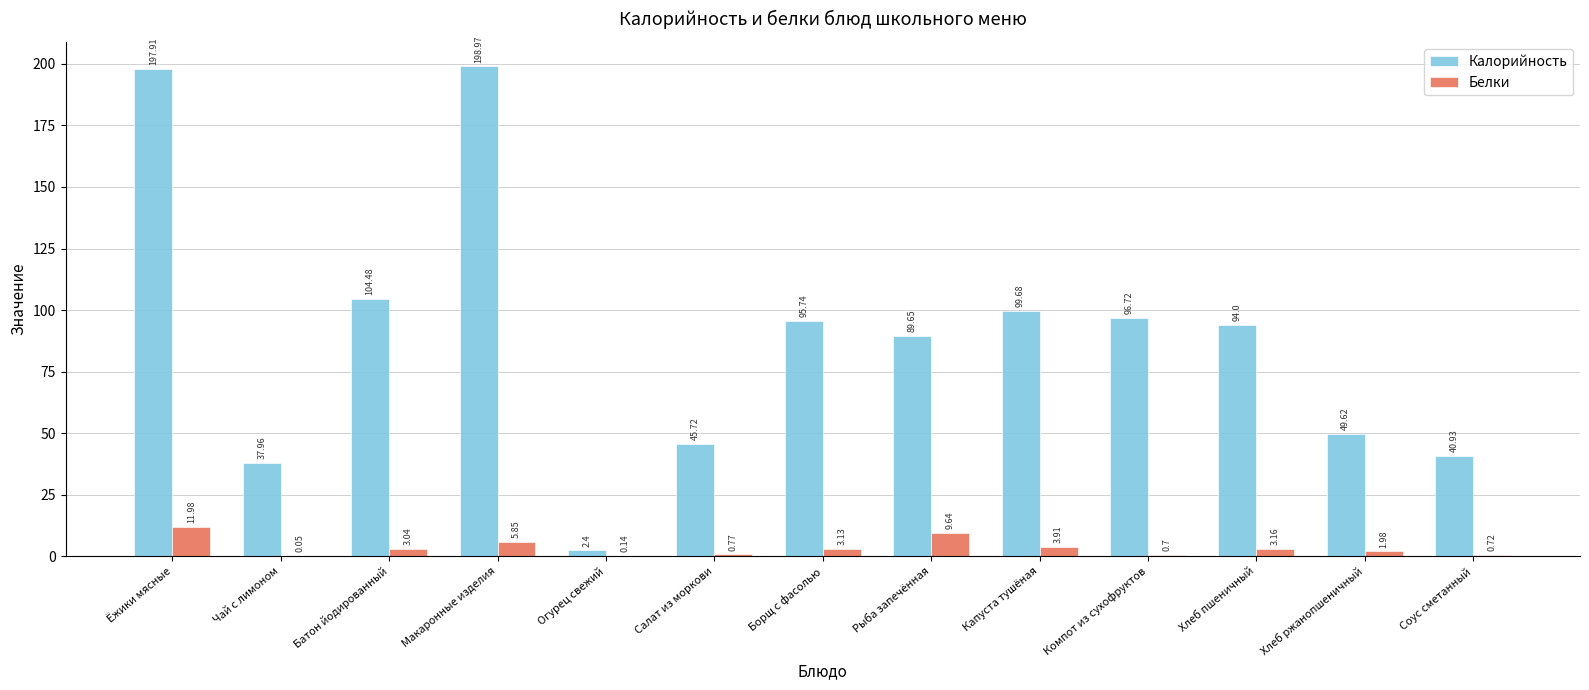

Where does the Белки series first go above 3?

Ёжики мясные